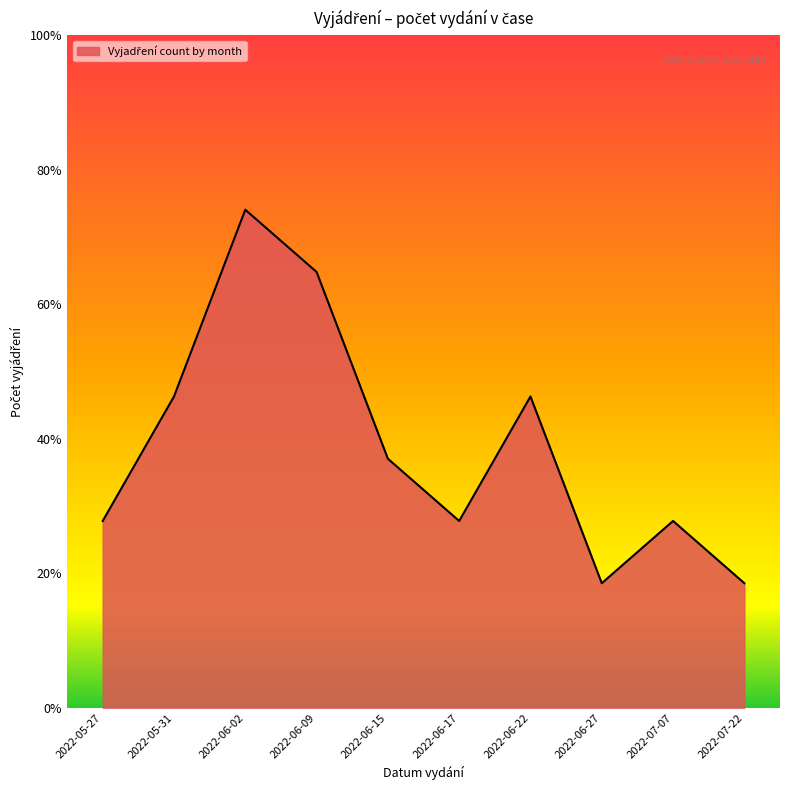

The value at 2022-06-02 is 8. True or false?

True